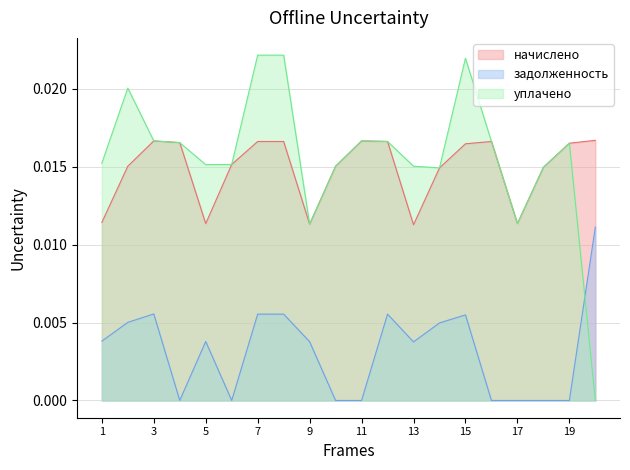

True or false: уплачено and начислено intersect in this chart.

False